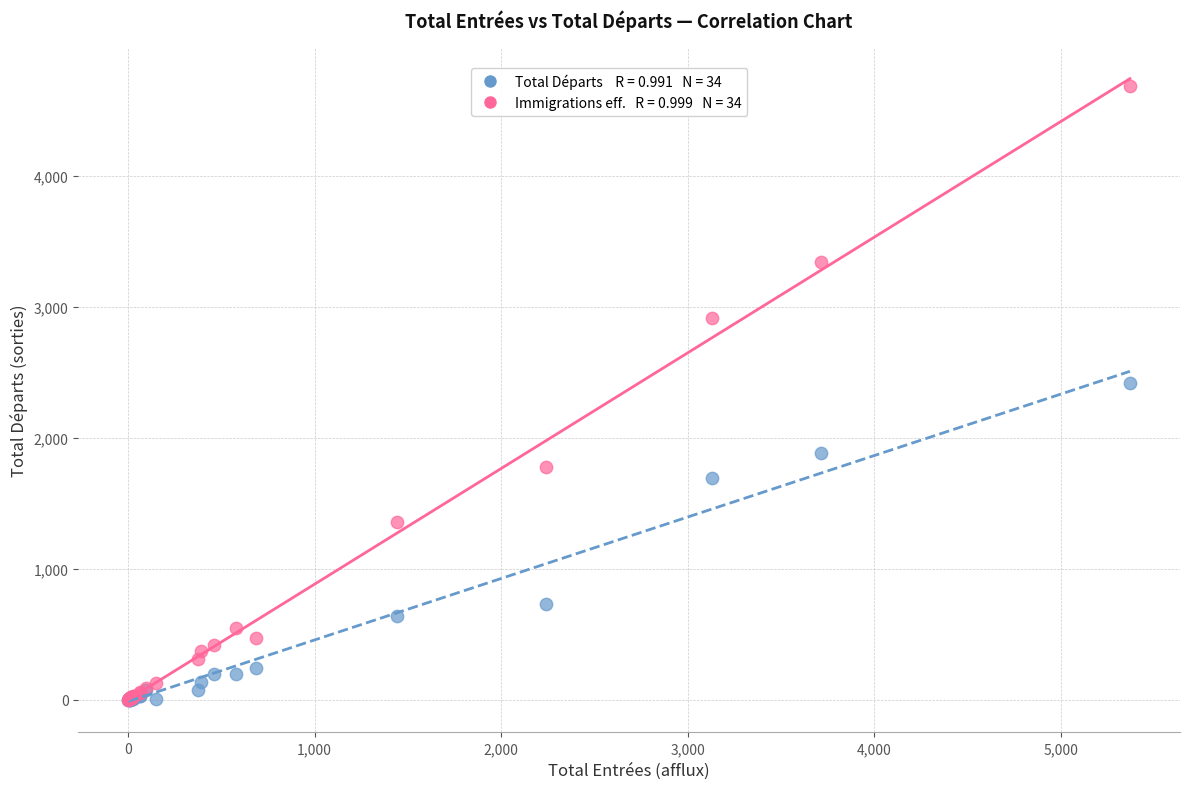

Across all series, what Y value is closest to 2344?

2421